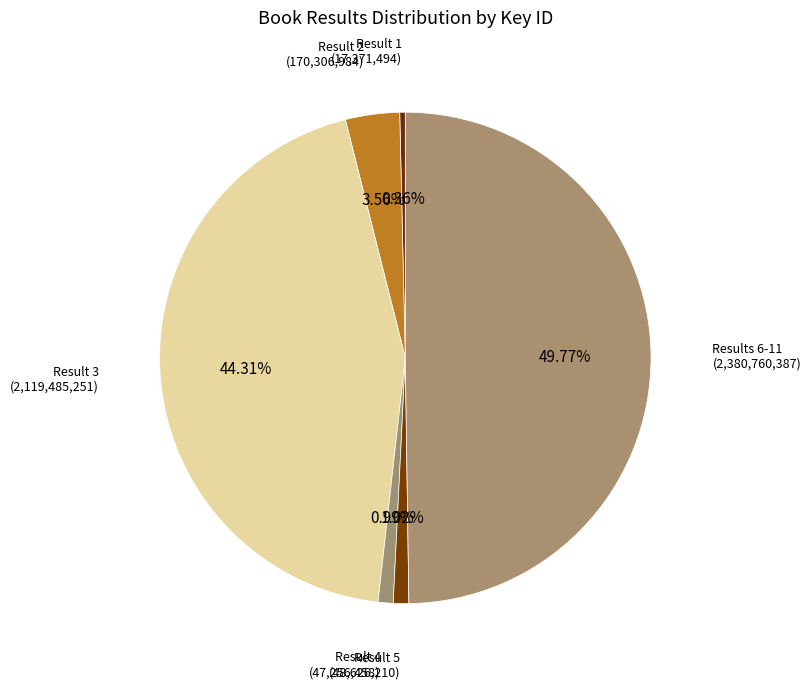

Which slice is the largest?

Results 6-11 (2,380,760,387)